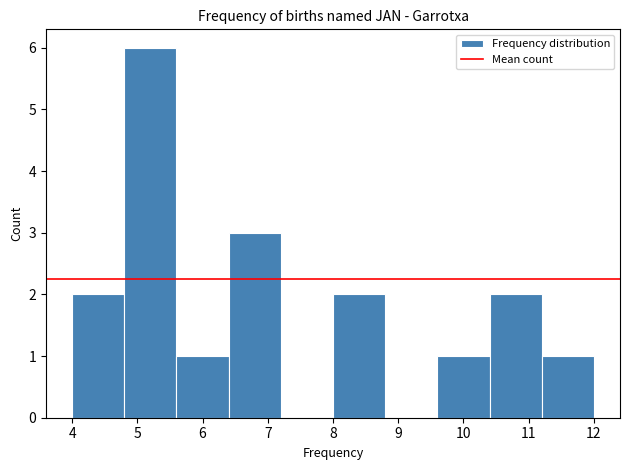

How tall is the bar that spans 8.0 to 8.8 on the x-axis? The values are not printed on the chart, so give them approximately, as read against the axis.

2